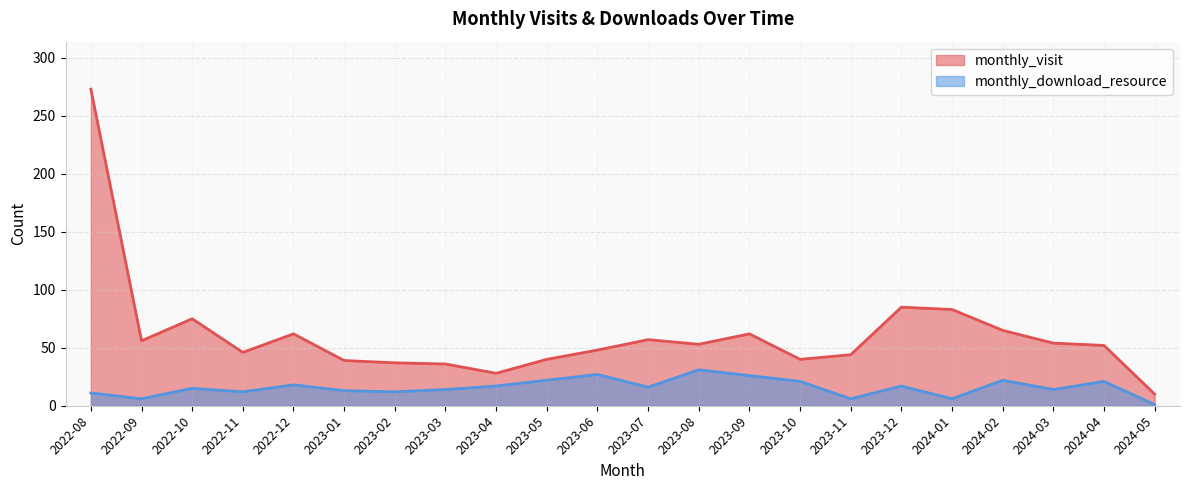

At which category does monthly_download_resource reach its first local peak?

2022-10